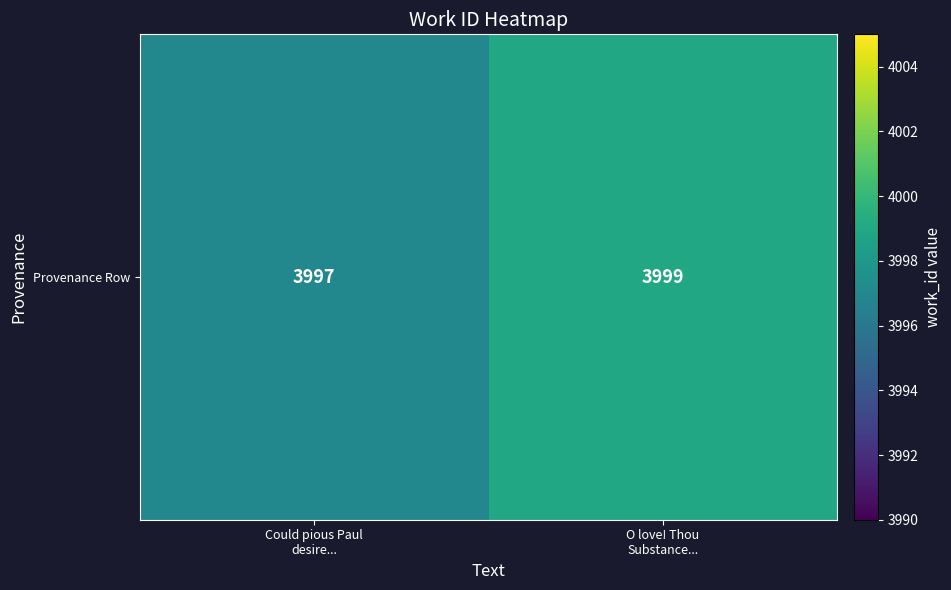

What is the sum of all values?

7996